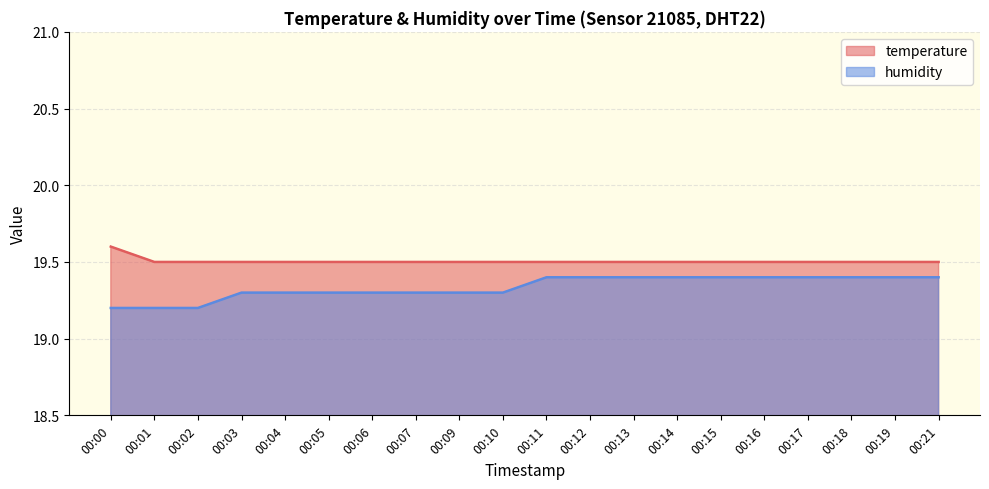

What is the difference between the highest and lowest values at 00:03?

0.2